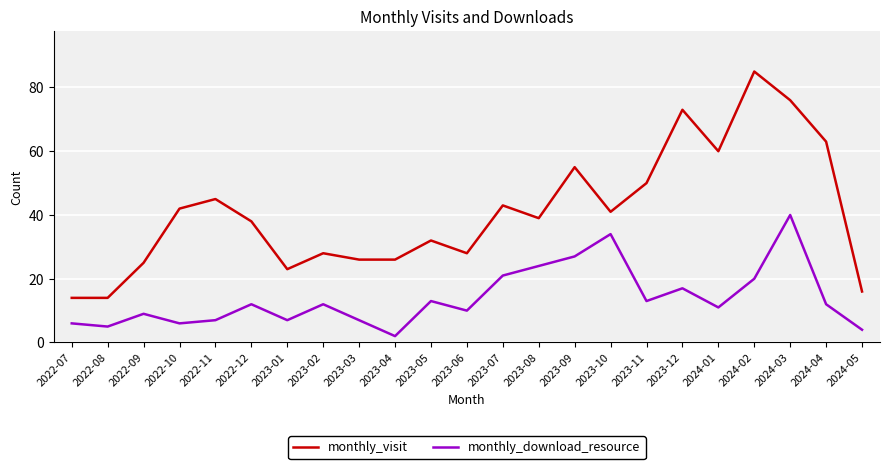

What position from the left is 2023-05?

11